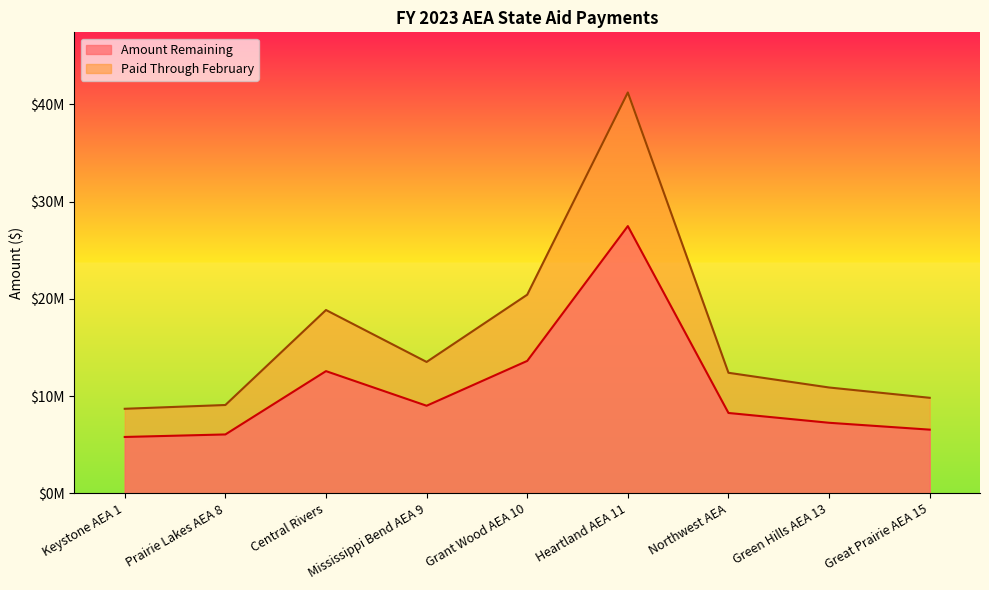

True or false: Amount Remaining and Paid Through February cross at least once.

False